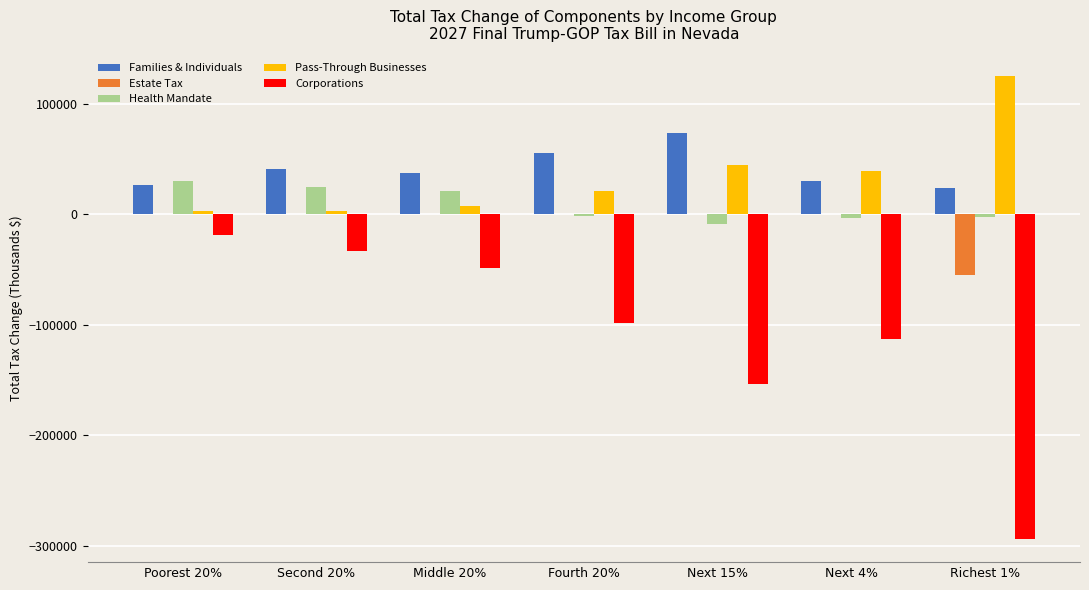

What is the sum of all Corporations values?

-757800